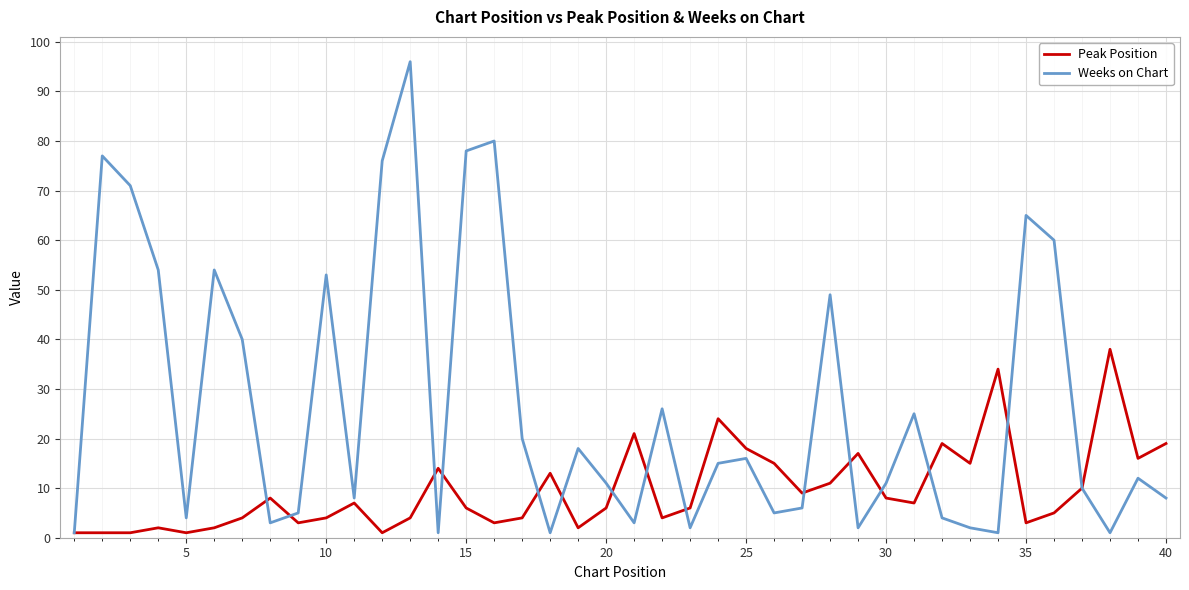

Rank the series by their average value, from lowest to highest.

Peak Position, Weeks on Chart